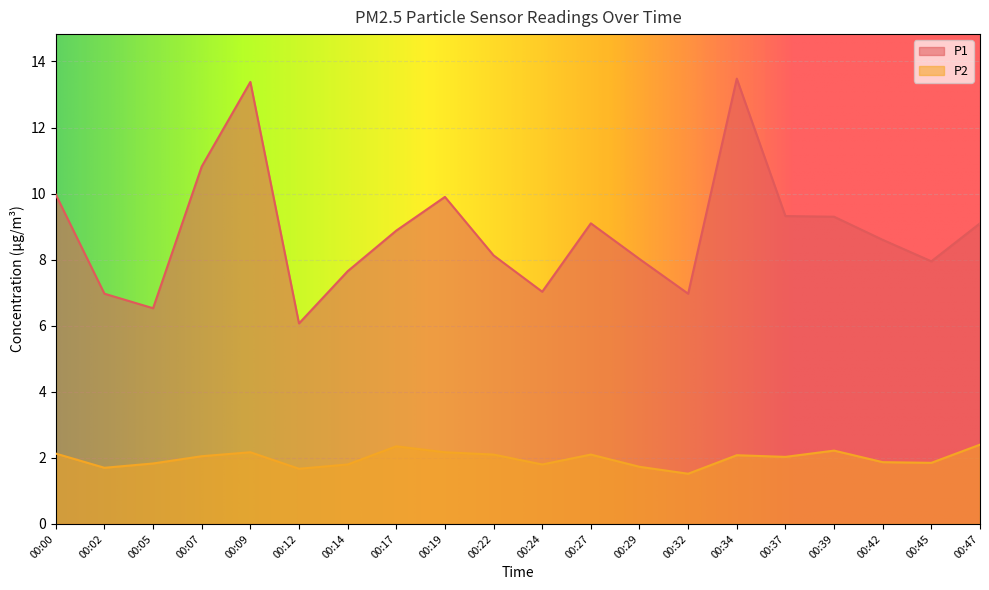

Which series has the largest total across all categories?

P1